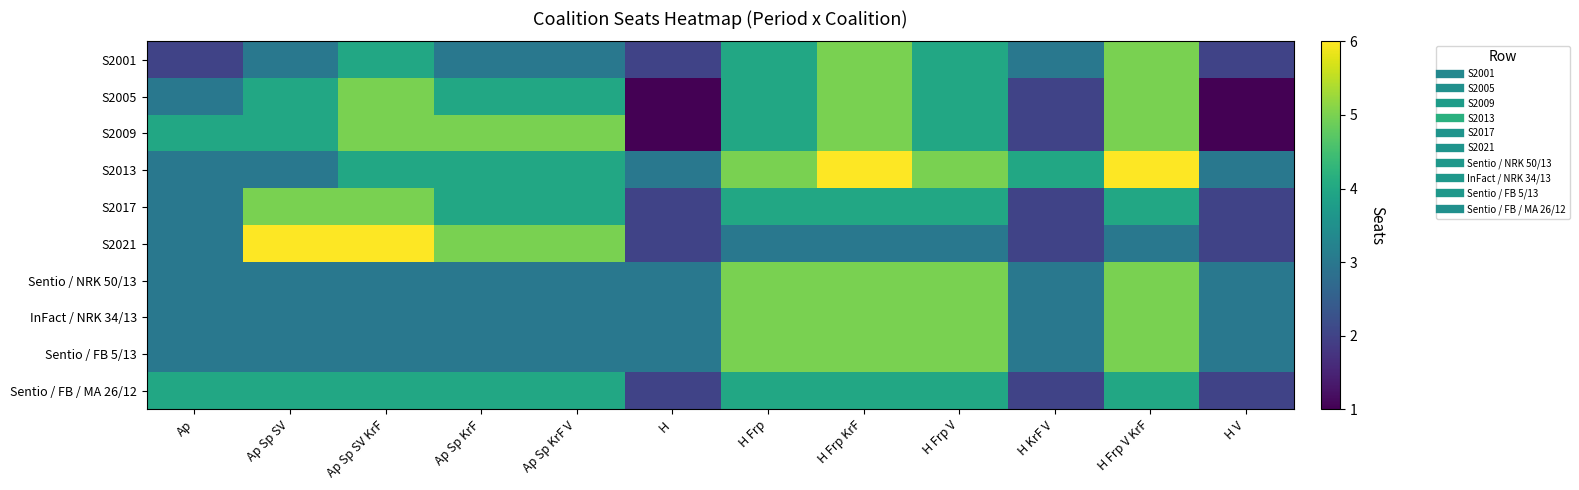

Between H Frp V and H Frp V KrF, which series saw the biggest shift?

S2001